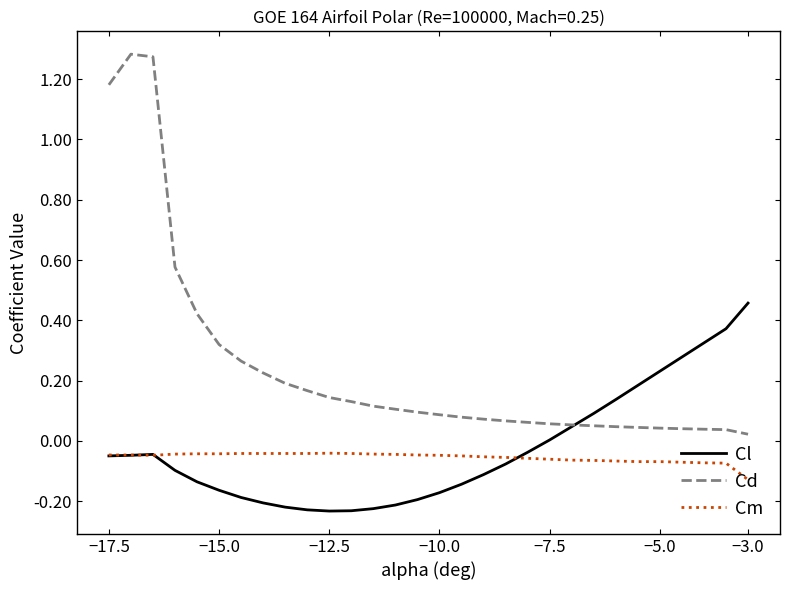

List the series in order of their peak value, lowest first.

Cm, Cl, Cd